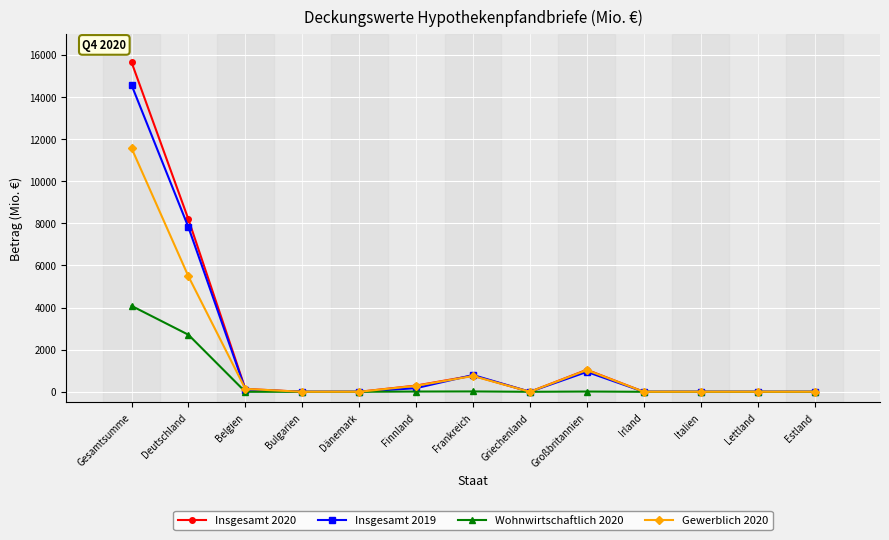

Which series has the largest range (max minus min)?

Insgesamt 2020